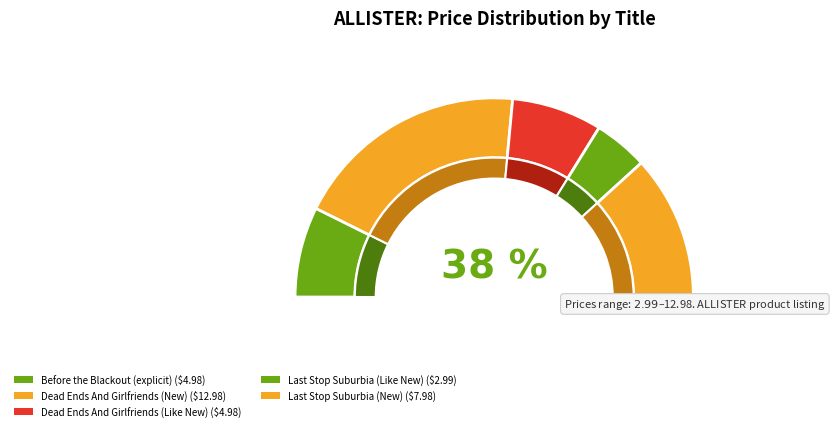

To the nearest percent, what percentage of the pie is Dead Ends And Girlfriends (Like New)?

15%